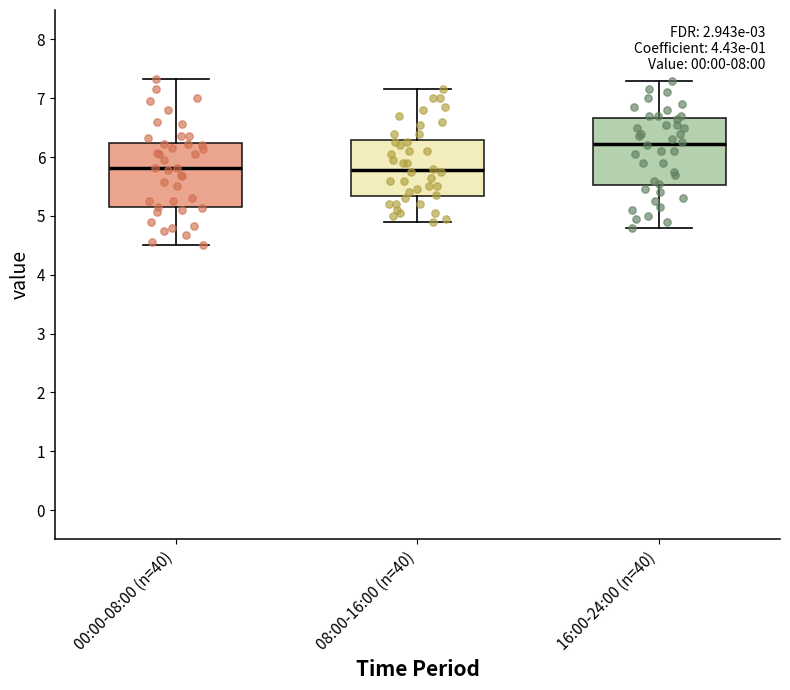

Reading left to right, read every box against the y-axis: the position of its median line, the range the box covers, and the ends of its whiskers. The values are not printed on the chart, so give them approximately, as read against the axis.

00:00-08:00 (n=40): median 5.8, box 5.1 to 6.2, whiskers 4.5 to 7.3
08:00-16:00 (n=40): median 5.8, box 5.3 to 6.3, whiskers 4.9 to 7.2
16:00-24:00 (n=40): median 6.2, box 5.5 to 6.7, whiskers 4.8 to 7.3